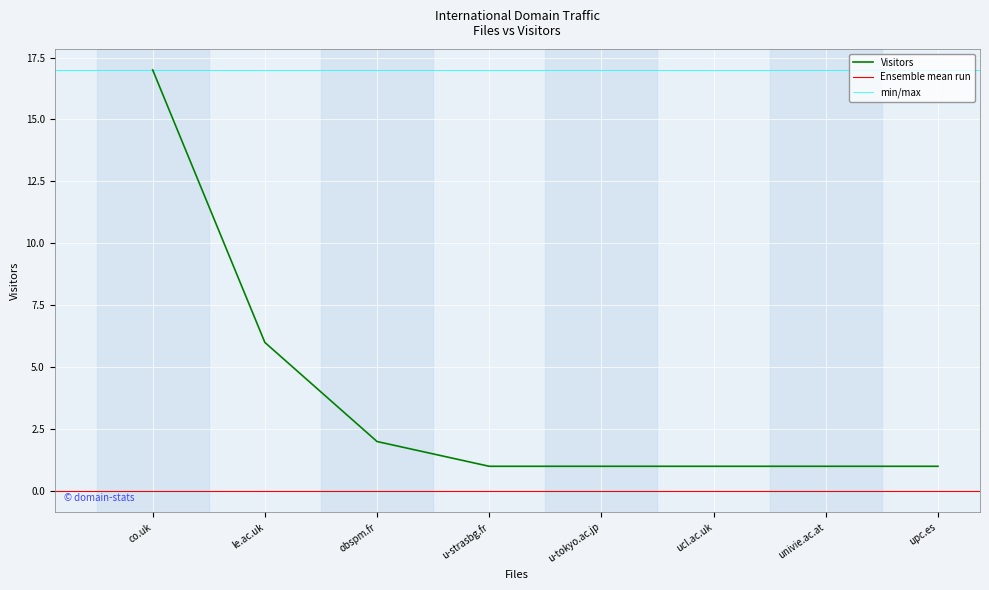

Is this an area chart (filled region under the line)?

No